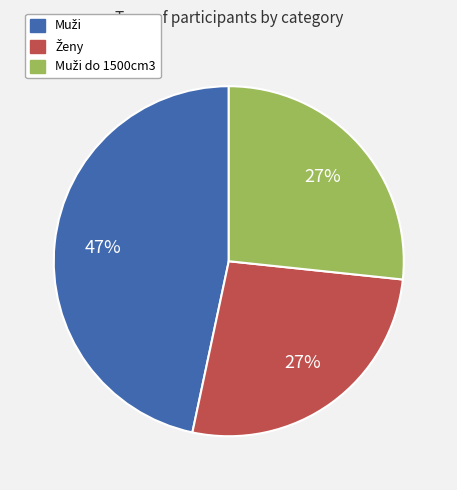

Is there any slice that represents more than half of the pie?

No